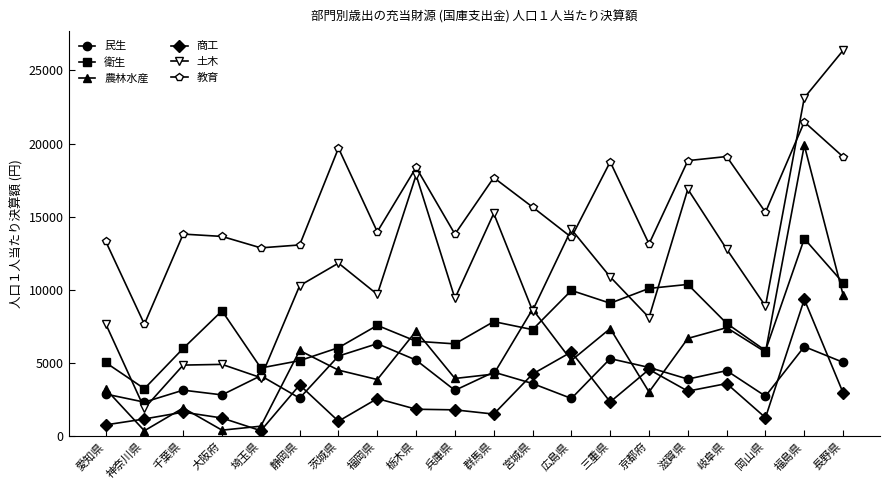

Is this an area chart (filled region under the line)?

No